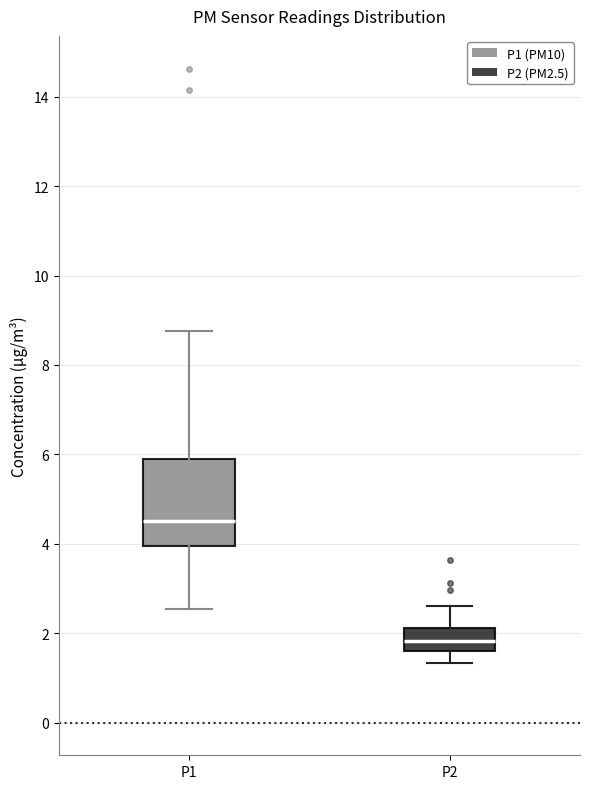

Reading left to right, read every box against the y-axis: the position of its median line, the range the box covers, and the ends of its whiskers. The values are not printed on the chart, so give them approximately, as read against the axis.

P1: median 4.6, box 4.0 to 5.8, whiskers 2.6 to 8.8
P2: median 1.8, box 1.6 to 2.2, whiskers 1.4 to 2.6